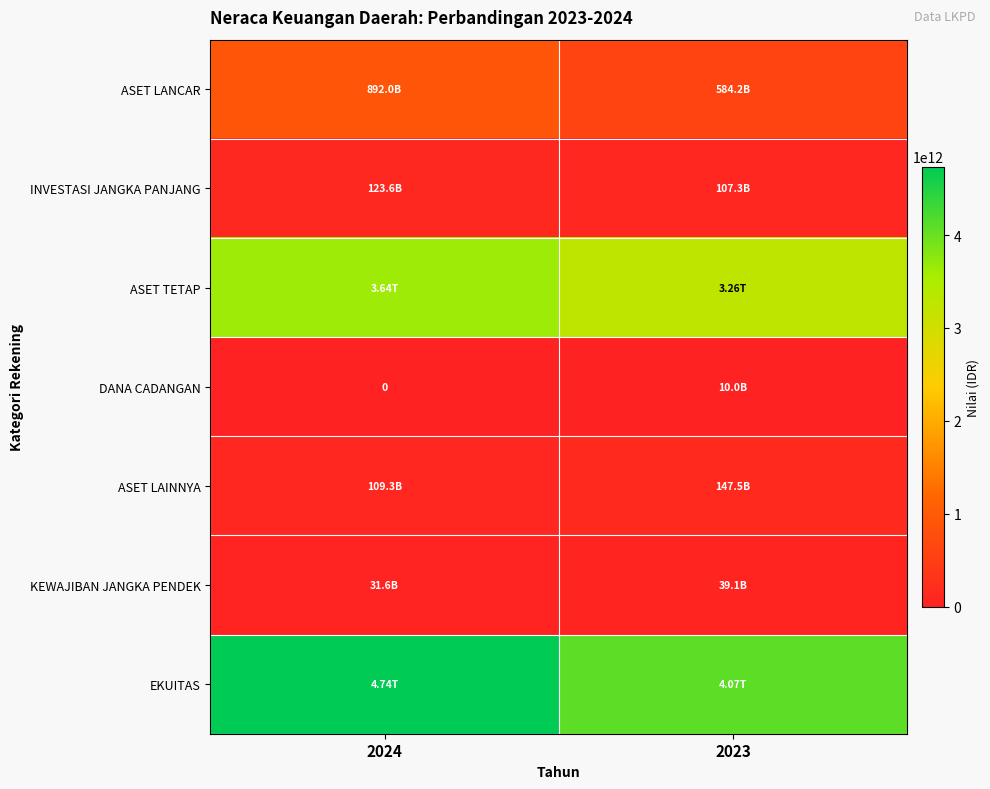

What is the difference between the DANA CADANGAN values at 2023 and 2024?

10000000000.0